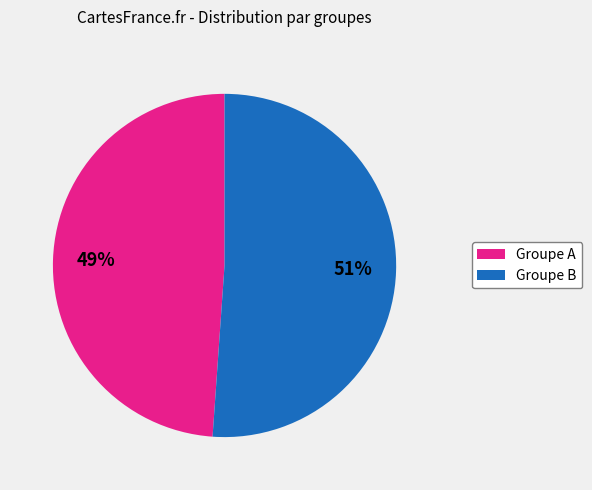

True or false: Groupe A accounts for 58% of the total.

False